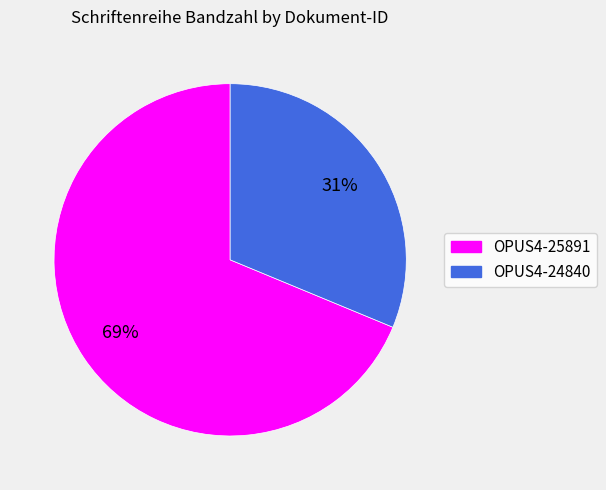

To the nearest percent, what is the combined percentage of OPUS4-24840 and OPUS4-25891?

100%